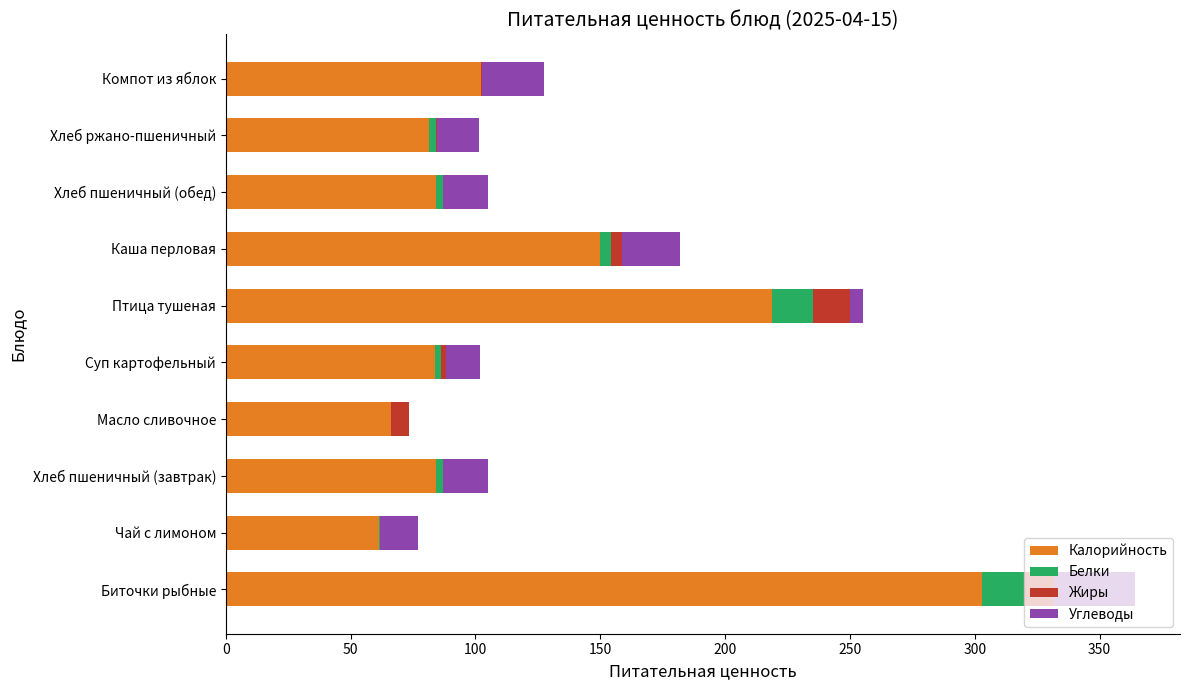

Where is Калорийность nearest to the value 182?

Каша перловая